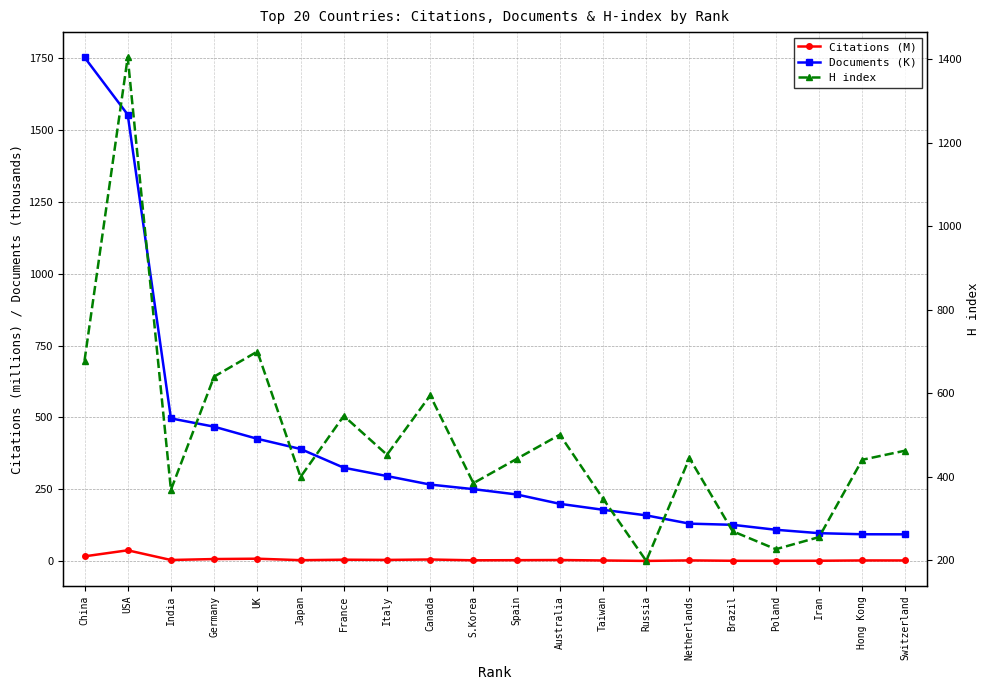

What is the sum of all Documents (K) values?

7647.3